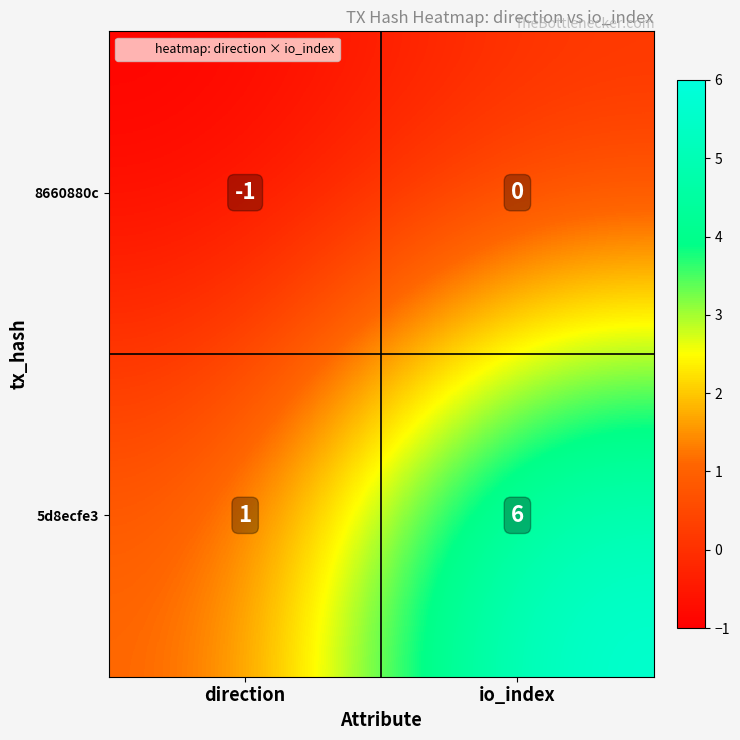

Which series has the largest range (max minus min)?

5d8ecfe3